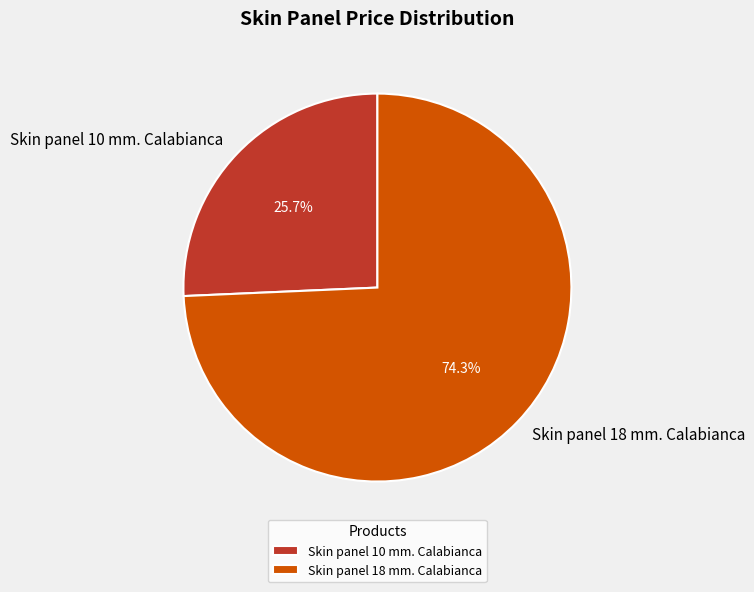

Combined, what portion of the pie is Skin panel 18 mm. Calabianca and Skin panel 10 mm. Calabianca?

100.0%